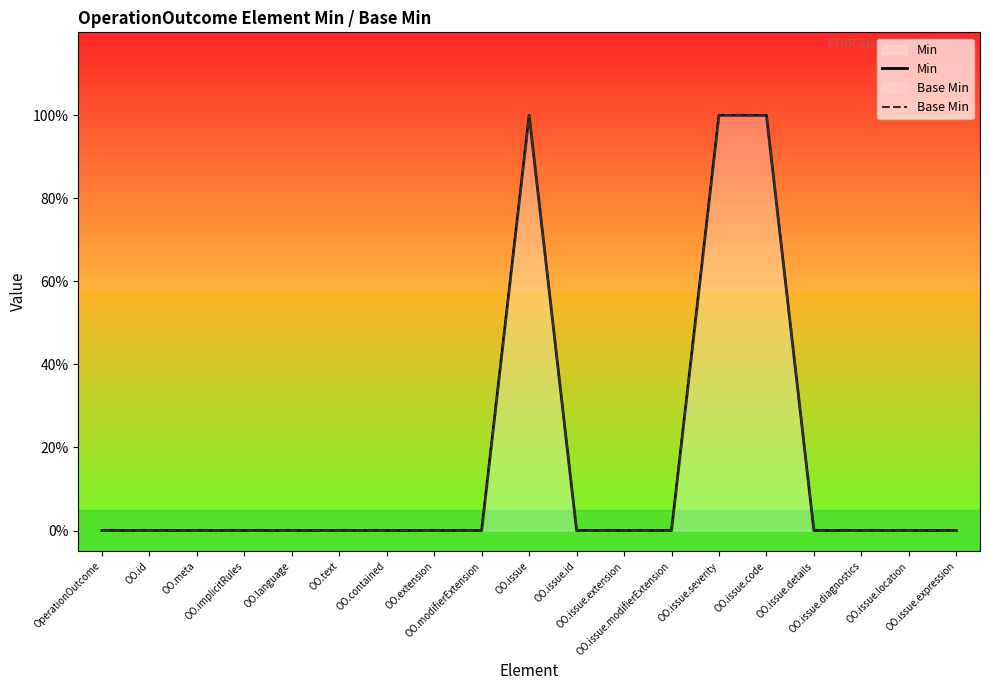

Which series has the widest spread of values?

Min